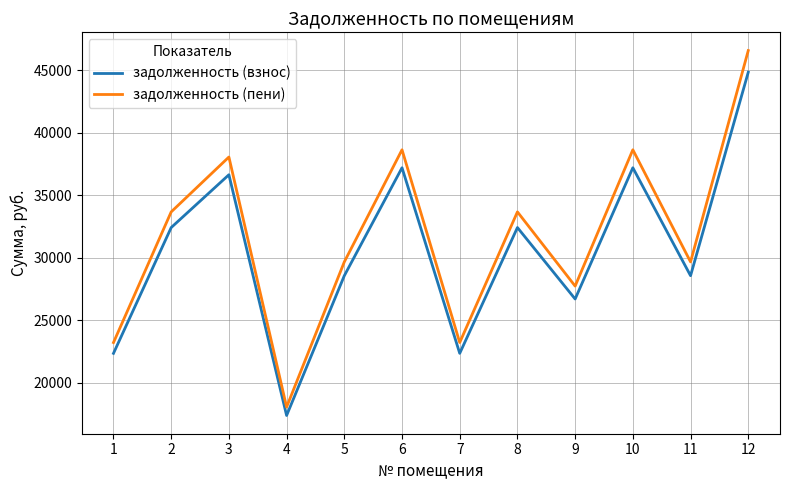

Read the задолженность (пени) value at 3.

38047.9